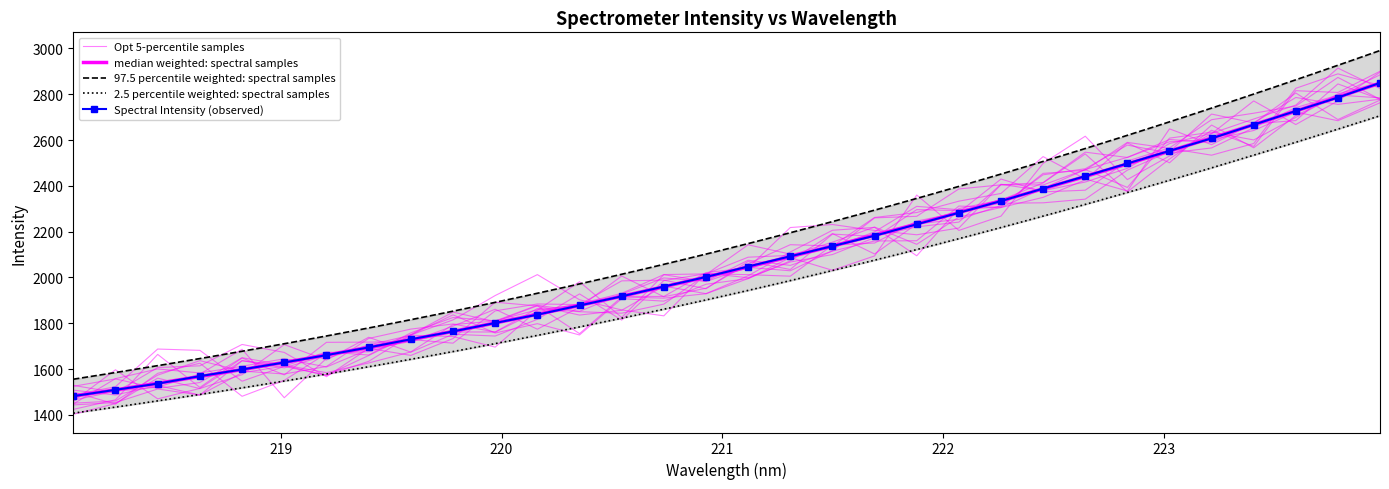

What is the approximate value at 220.1623?

1837.5